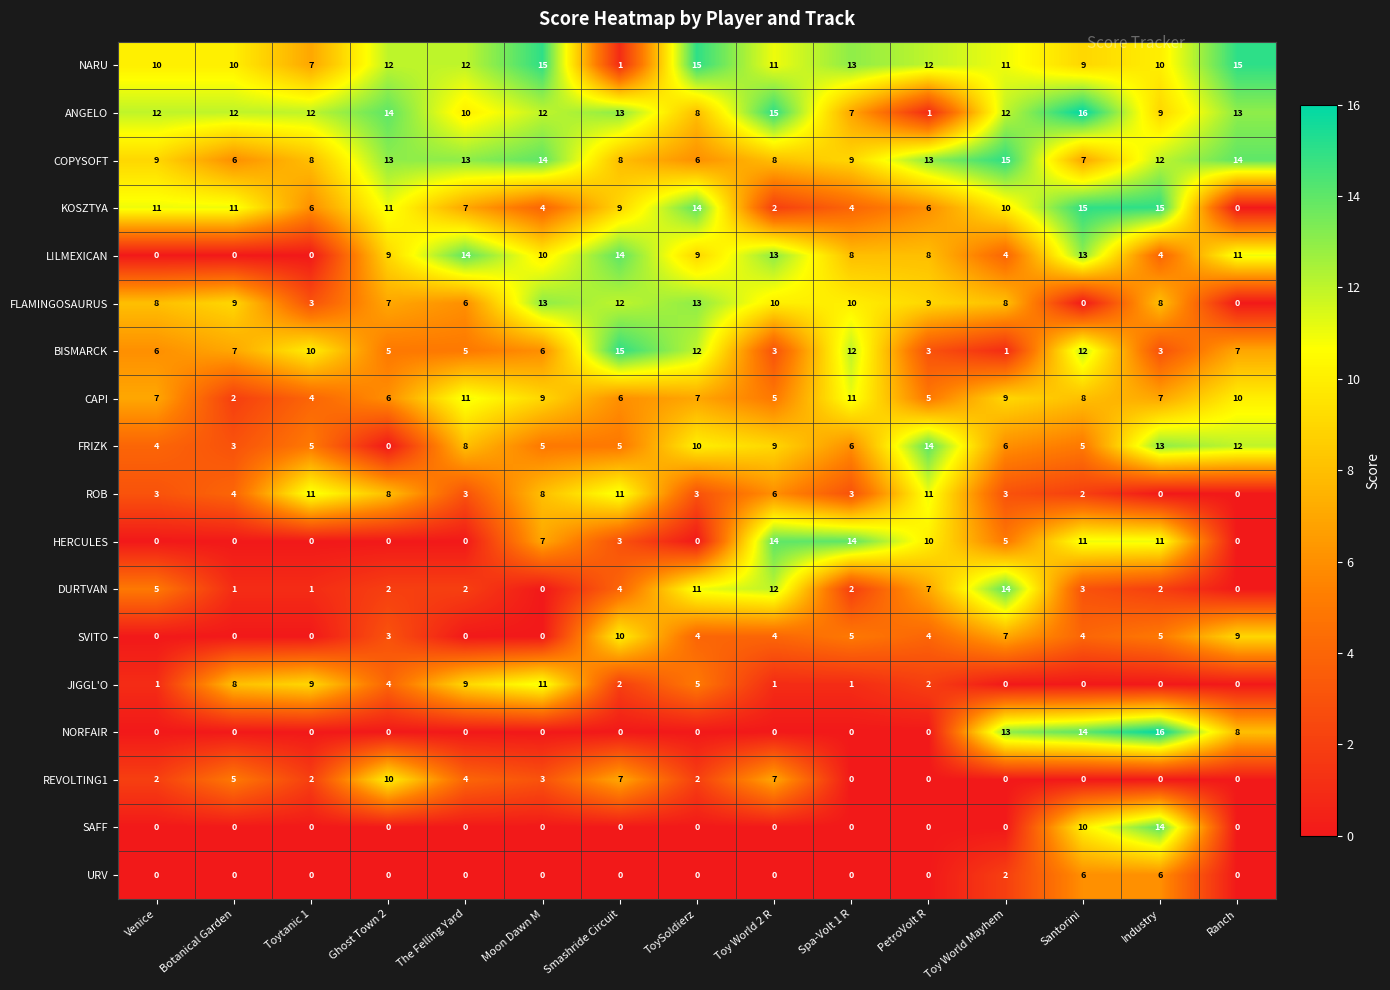

Which series changed the most between Moon Dawn M and Spa-Volt 1 R?

JIGGL'O